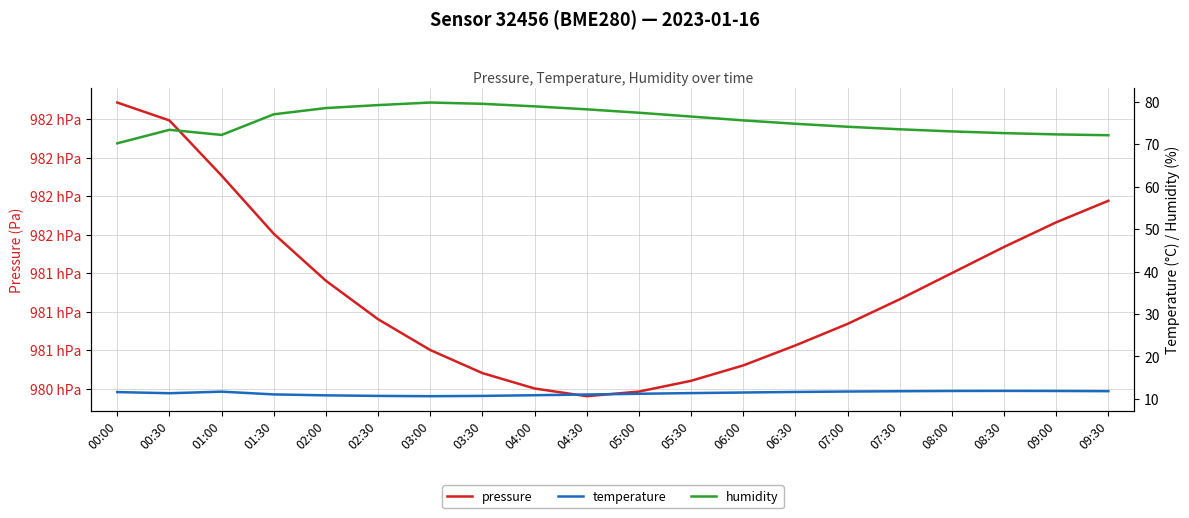

Where is the first local maximum for temperature?

01:00